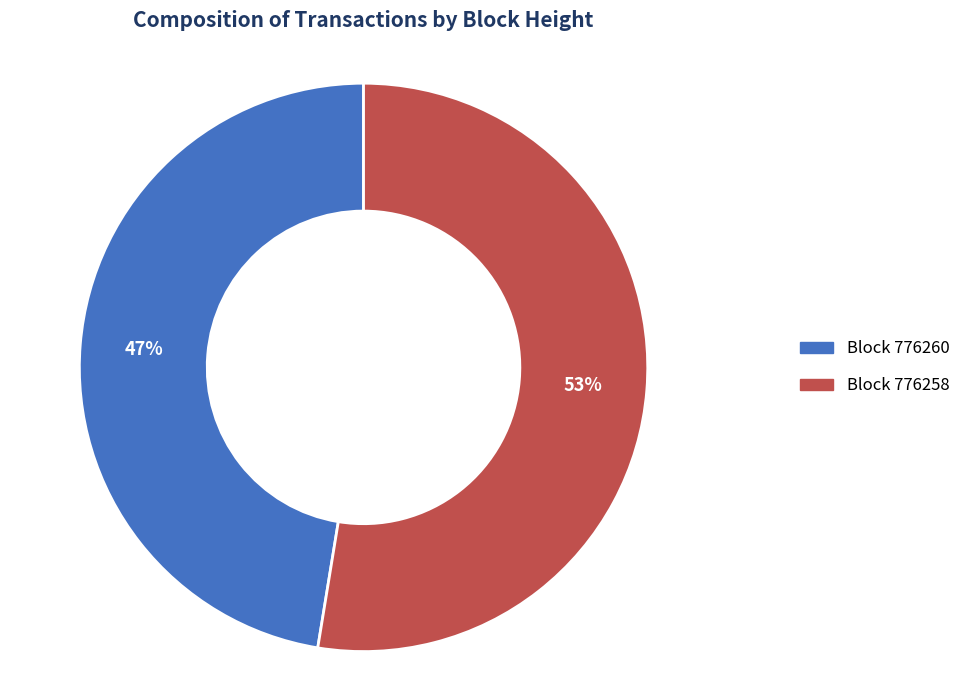

To the nearest percent, what is the average slice percentage?

50%